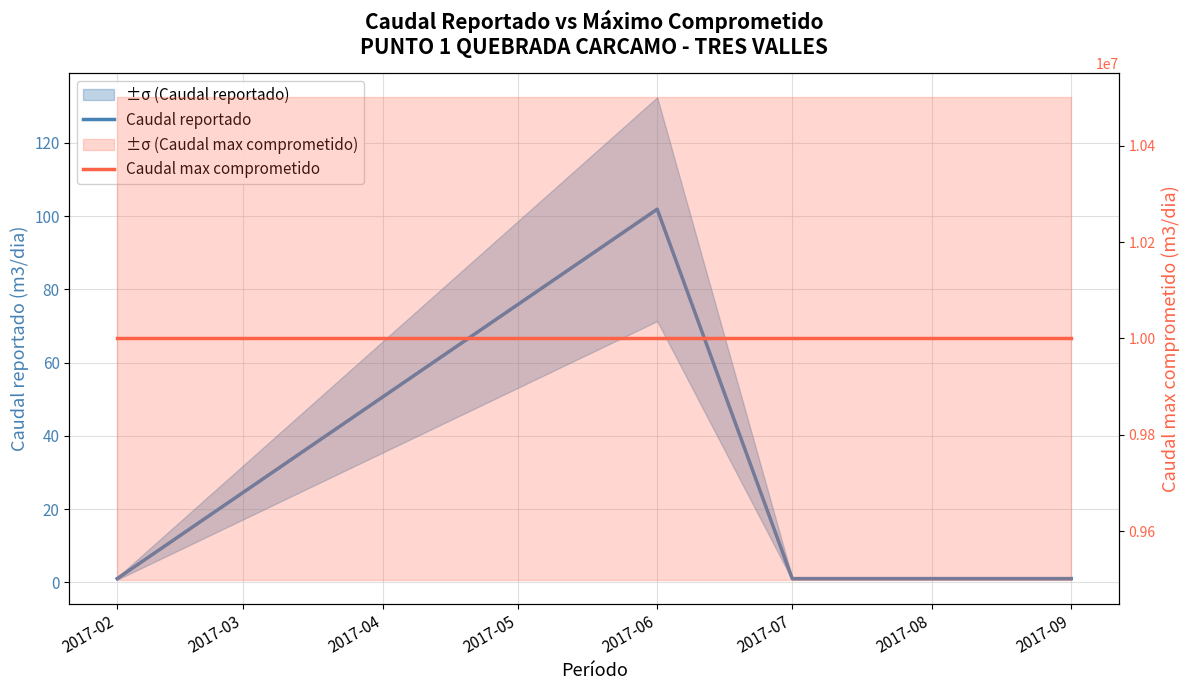

How many interior local peaks does the Caudal reportado series have?

1